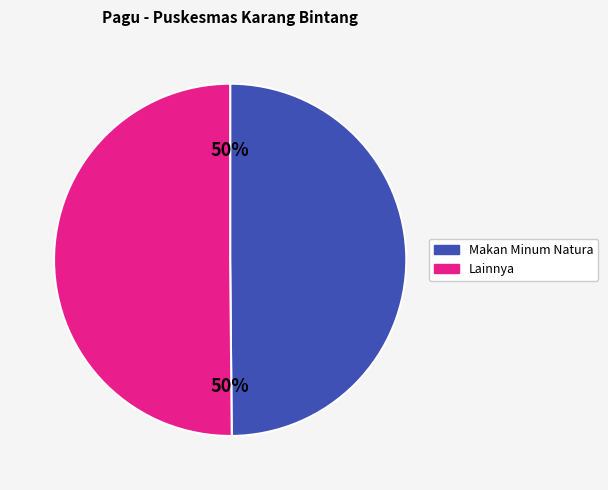

What is the ratio of the value at Lainnya to the value at Makan Minum Natura?

1.0